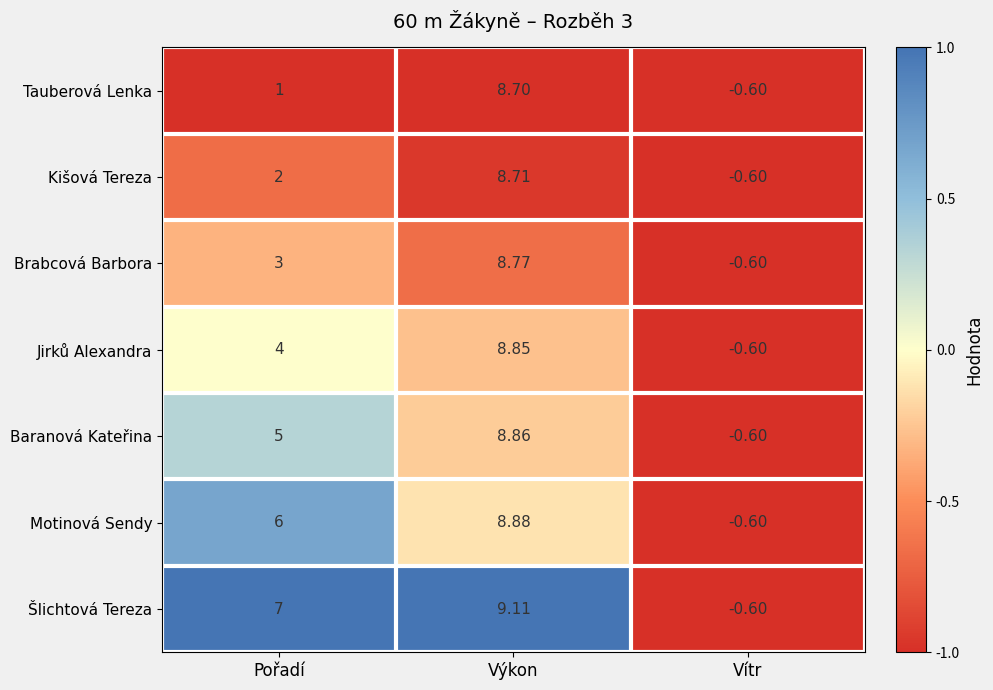

Between Pořadí and Výkon, which series saw the biggest shift?

Tauberová Lenka